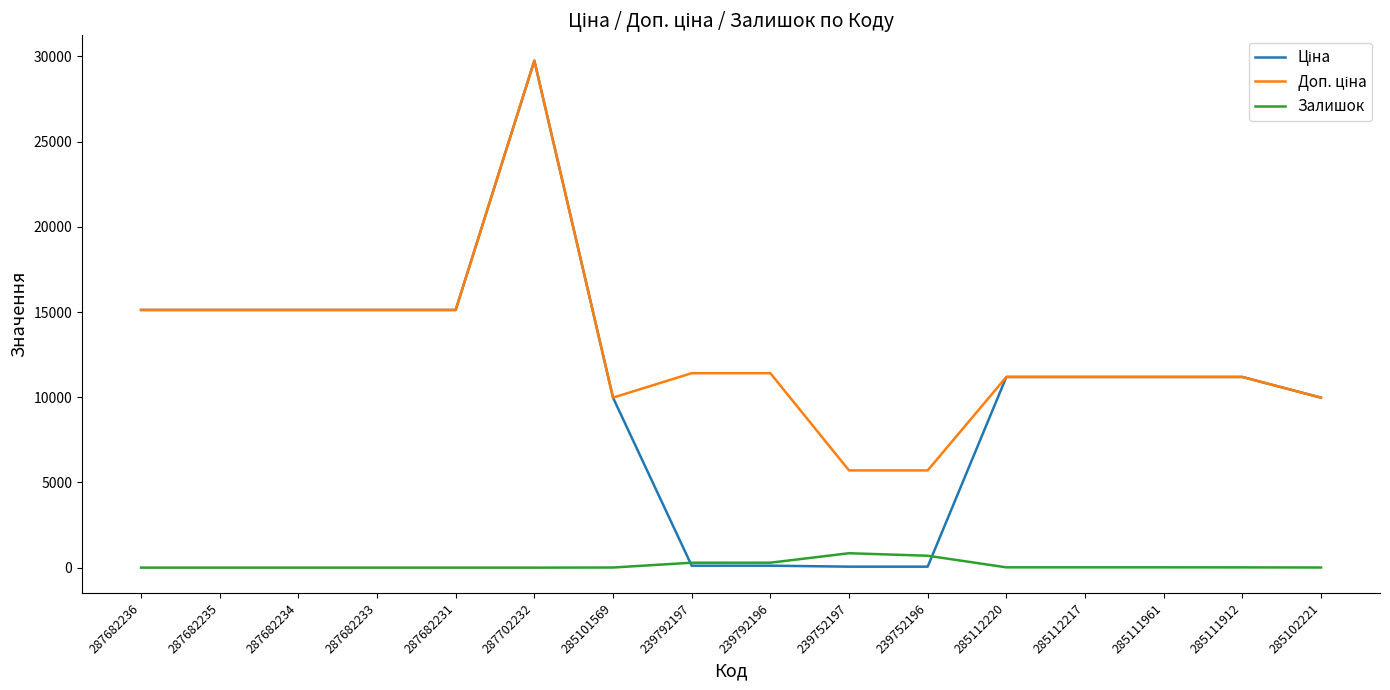

Does the chart display data point markers on the line(s)?

No